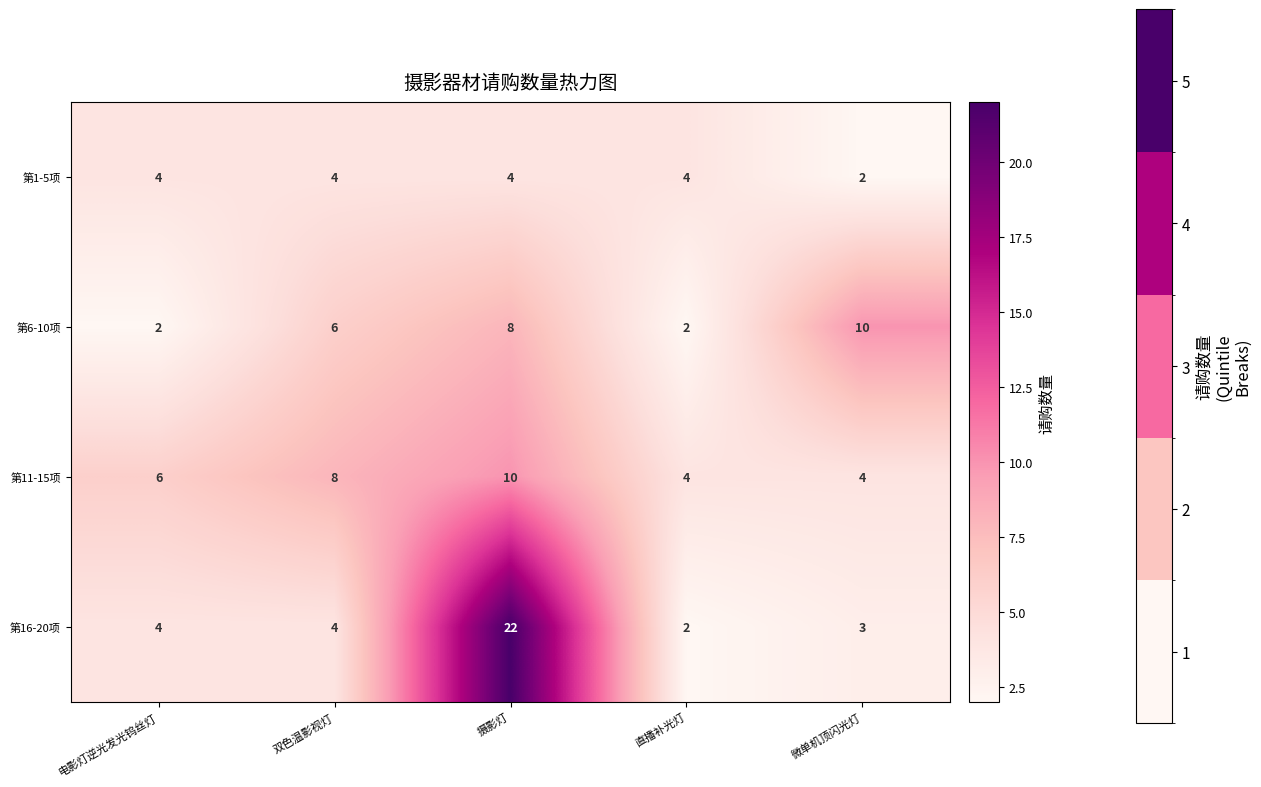

What is the minimum value shown in the chart?

2